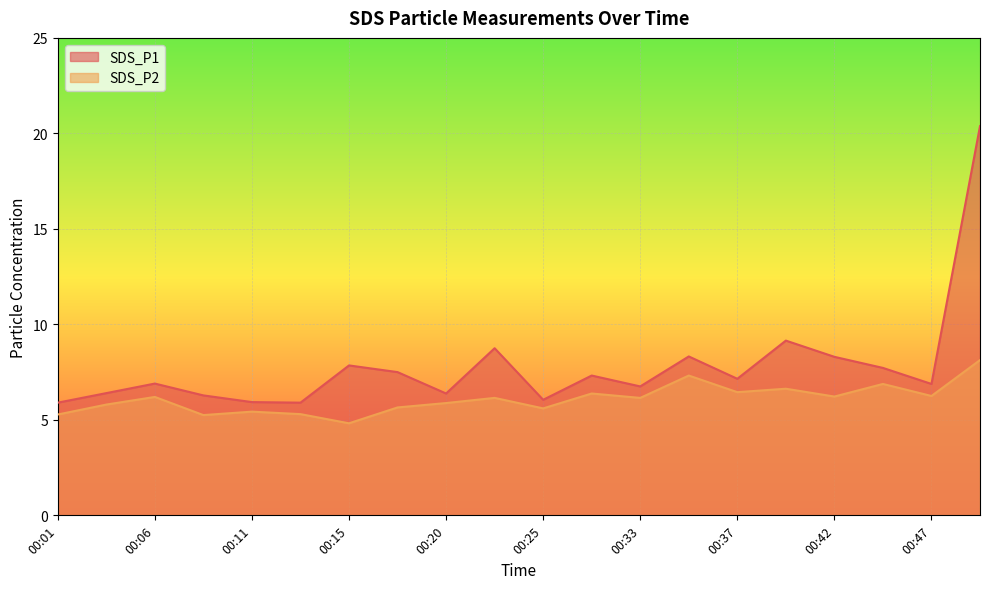

What is the difference between the SDS_P2 values at 00:15 and 00:47?

1.4